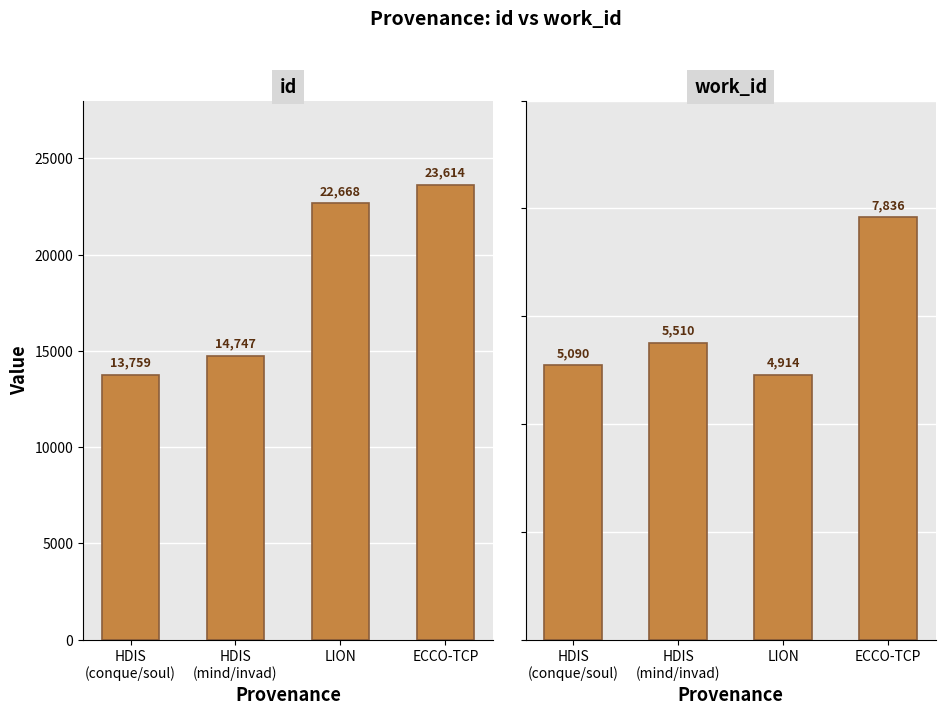

Which has a higher value, ECCO-TCP or LION?

ECCO-TCP